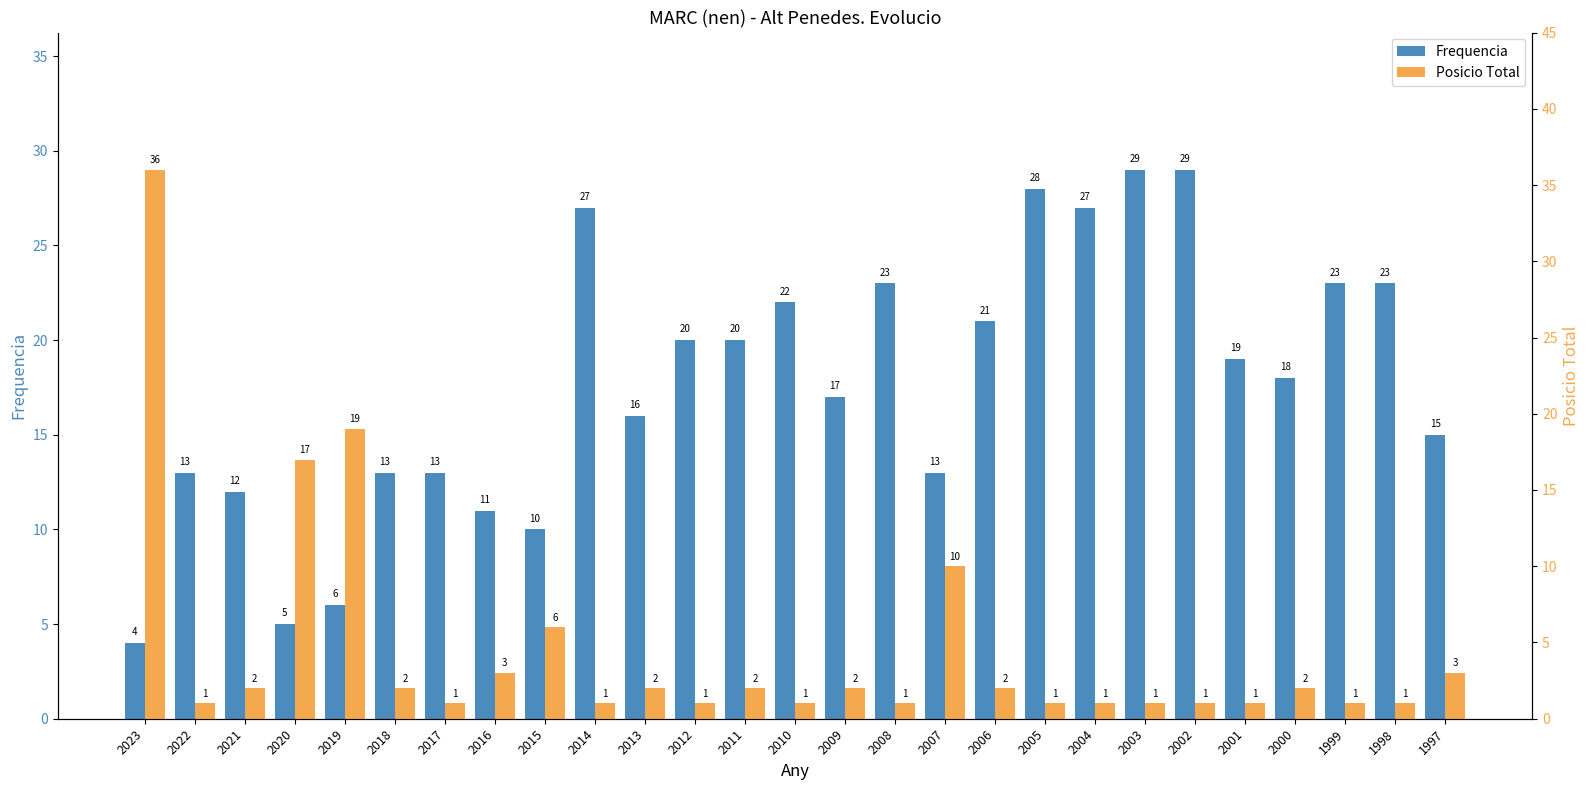

How many data points in Frequencia are above 18?

13